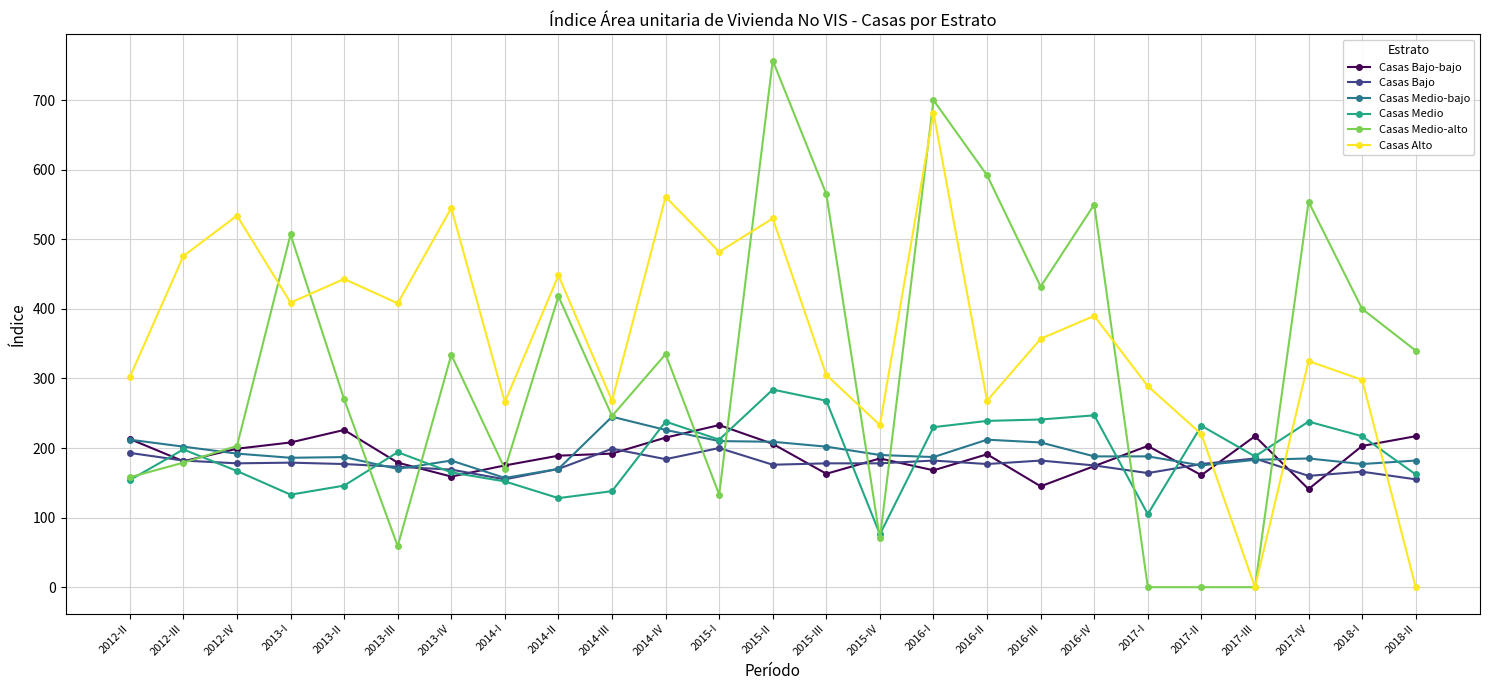

What is the spread (max minus min) of values at 2015-IV?

163